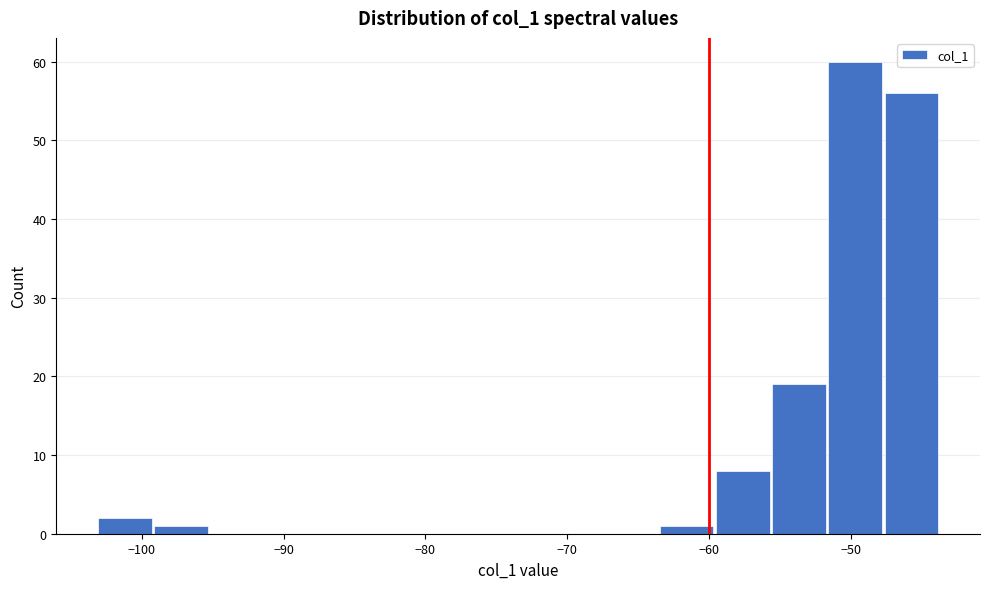

Around what value on the x-axis is the tallest bar? Give the approximate position of its centre, as read against the axis.

-50